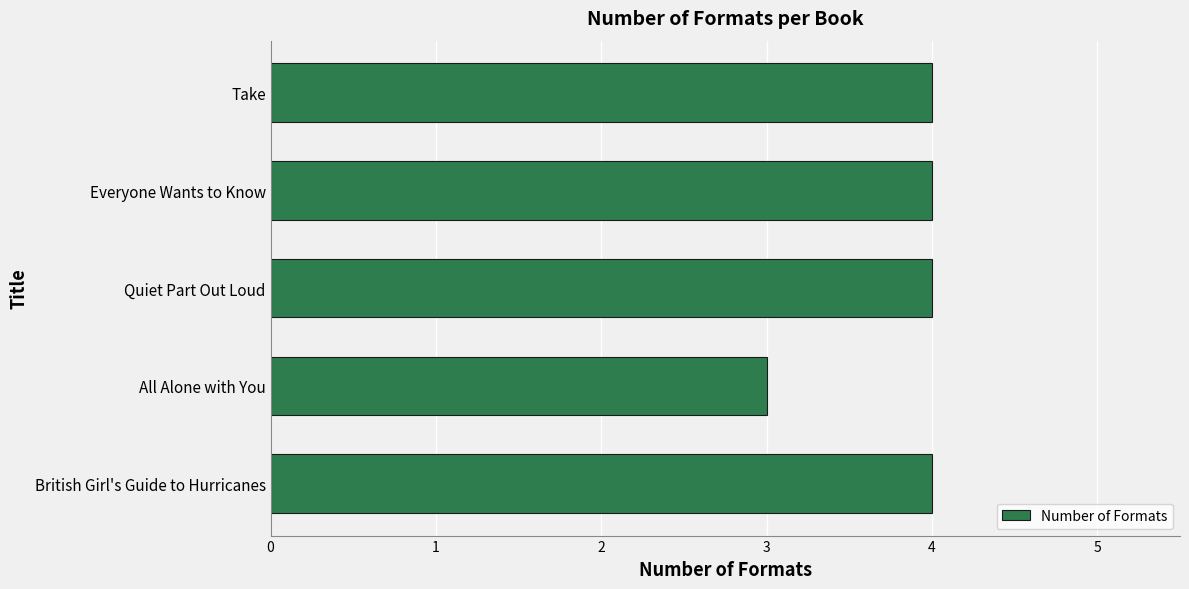

Read the value at Everyone Wants to Know.

4